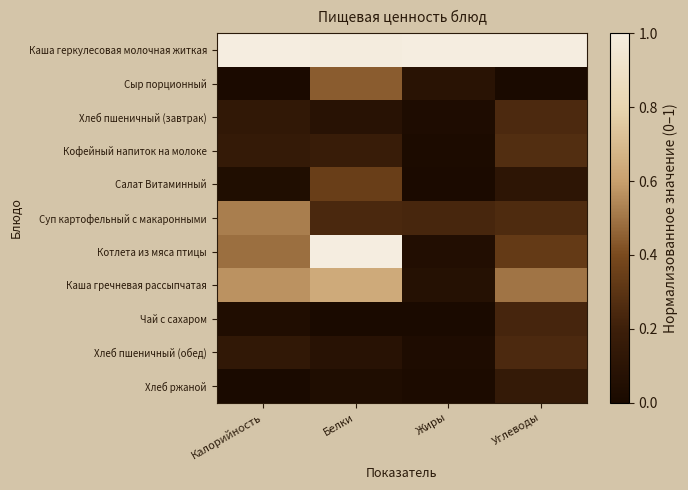

Which series changed the most between Белки and Жиры?

Котлета из мяса птицы